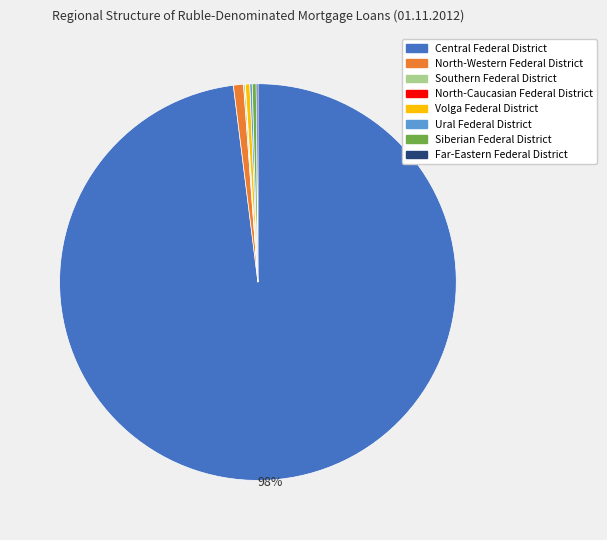

Which slice represents more than half of the pie?

Central Federal District